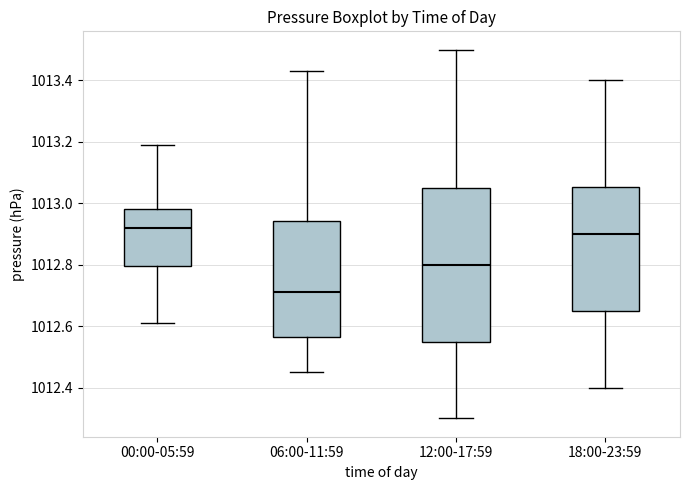

Where is the lower edge of the box for 12:00-17:59 on the y-axis? The values are not printed on the chart, so give them approximately, as read against the axis.

1012.56